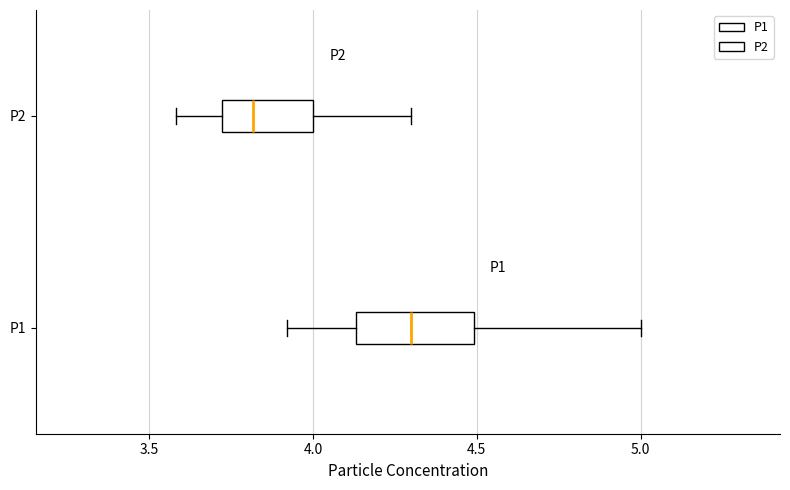

Reading bottom to top, transcribe this box plot: for each box, give where its median line is, the range the box spans, and where its two whiskers end, as read against the x-axis. The values are not printed on the chart, so give them approximately, as read against the axis.

P1: median 4.30, box 4.15 to 4.50, whiskers 3.90 to 5.00
P2: median 3.80, box 3.70 to 4.00, whiskers 3.60 to 4.30